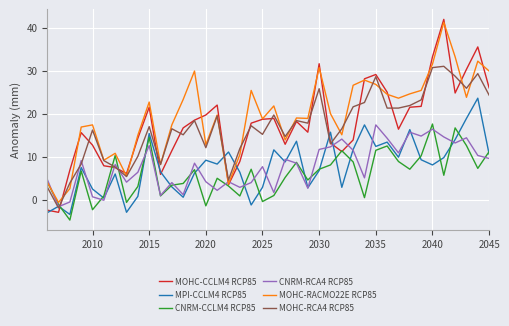

What is the minimum value for MPI-CCLM4 RCP85?

-3.4